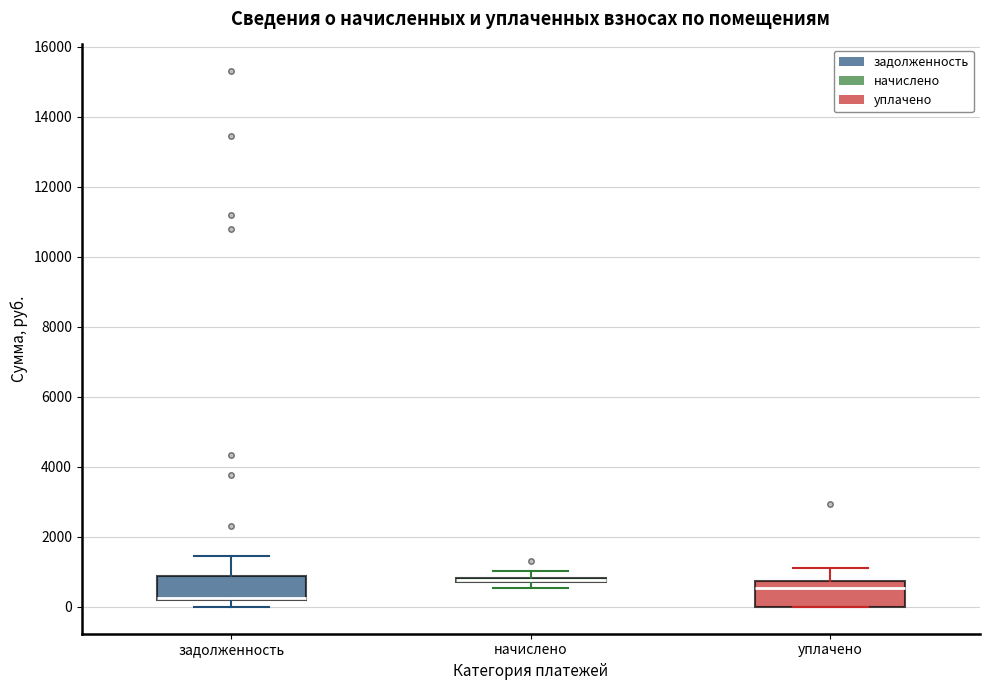

Which box's median line is the lowest?

задолженность